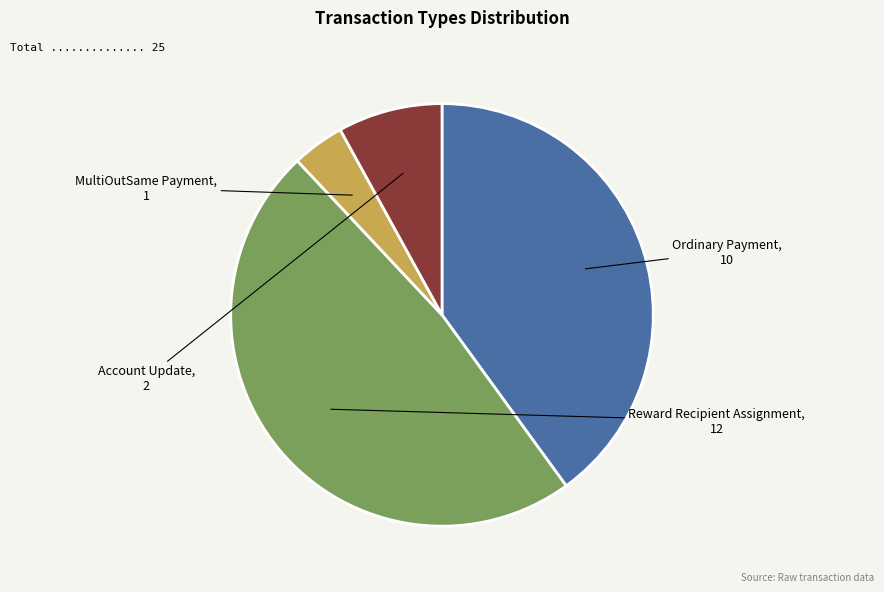

Is there a majority slice in this chart?

No